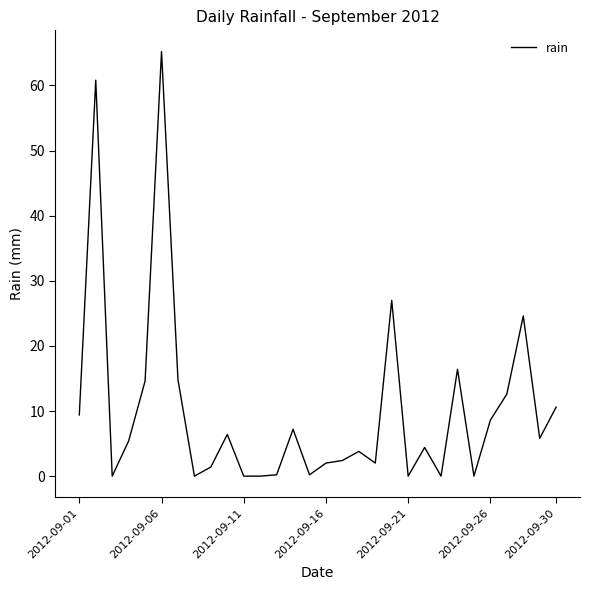

What is the greatest value displayed?

65.2